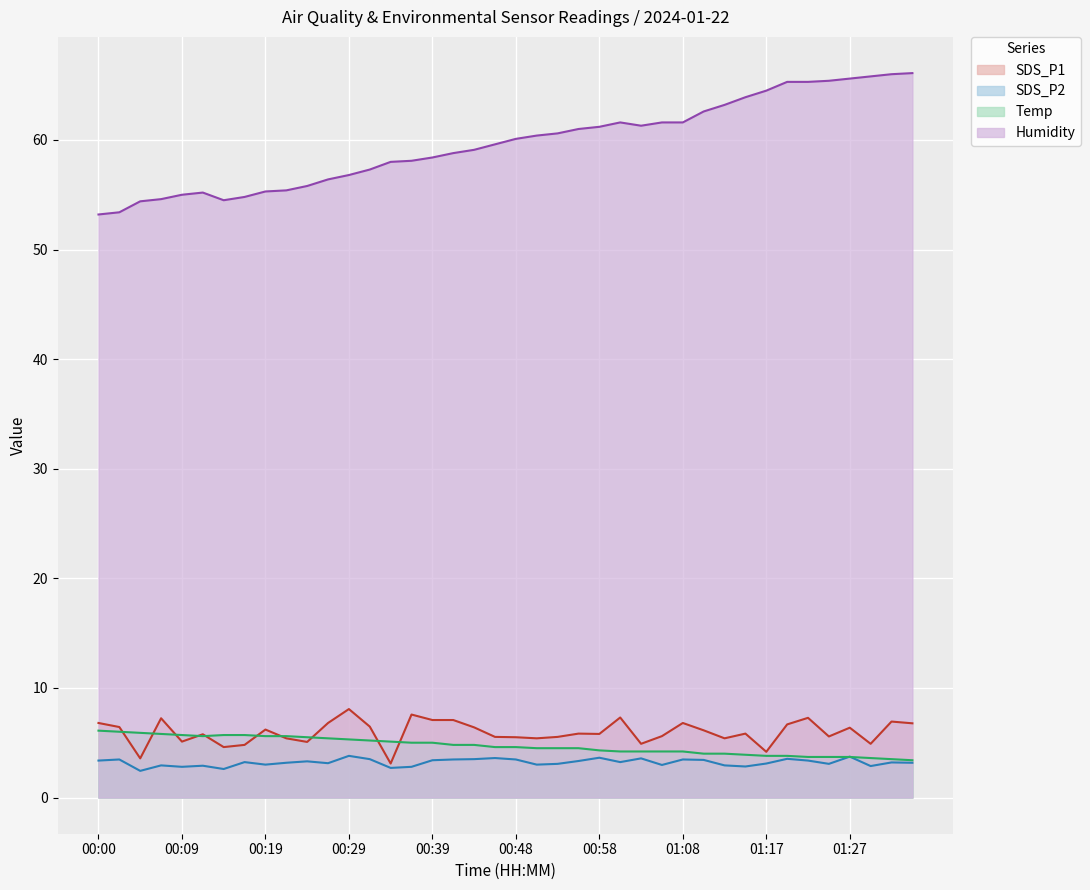

What is the total value across all series at 01:30?

77.2